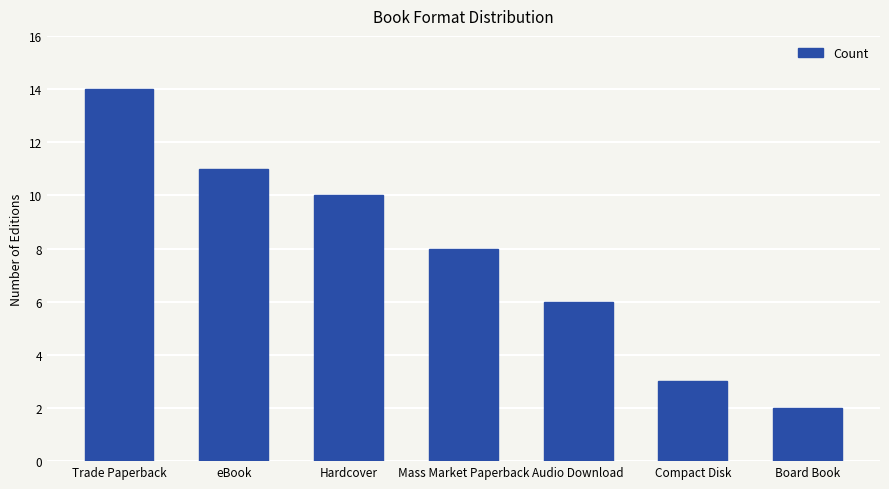

Approximately how many times larger is the value at Compact Disk compared to Trade Paperback?

0.2